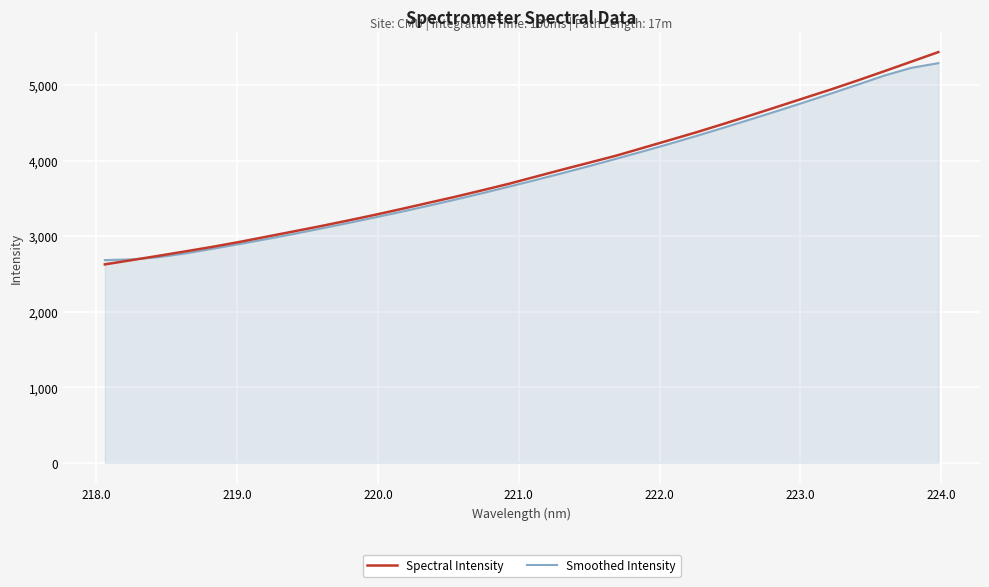

What is the greatest value displayed?

5438.2